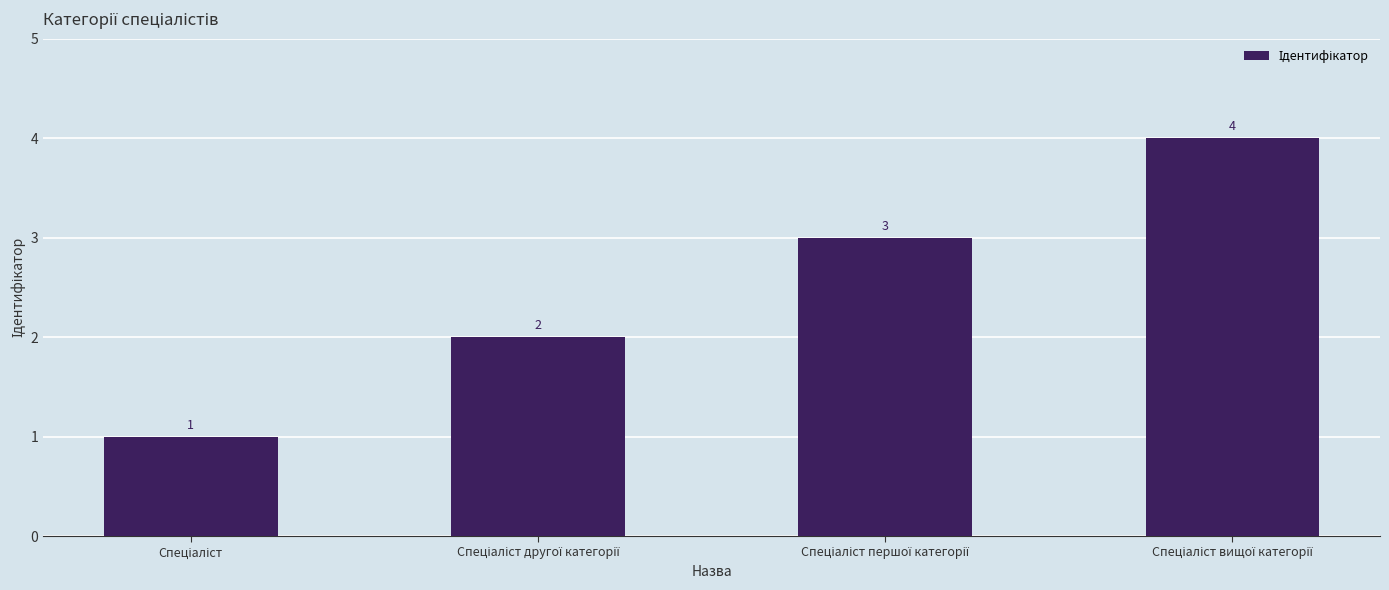

How many data points are less than 3?

2